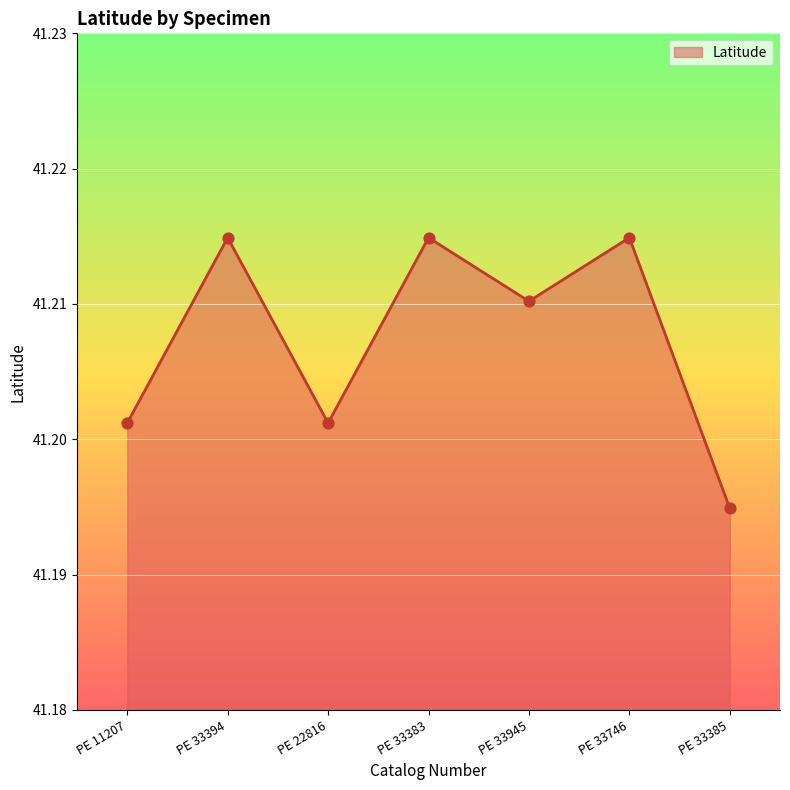

Approximately how many times larger is the value at PE 33394 compared to PE 11207?

1.0